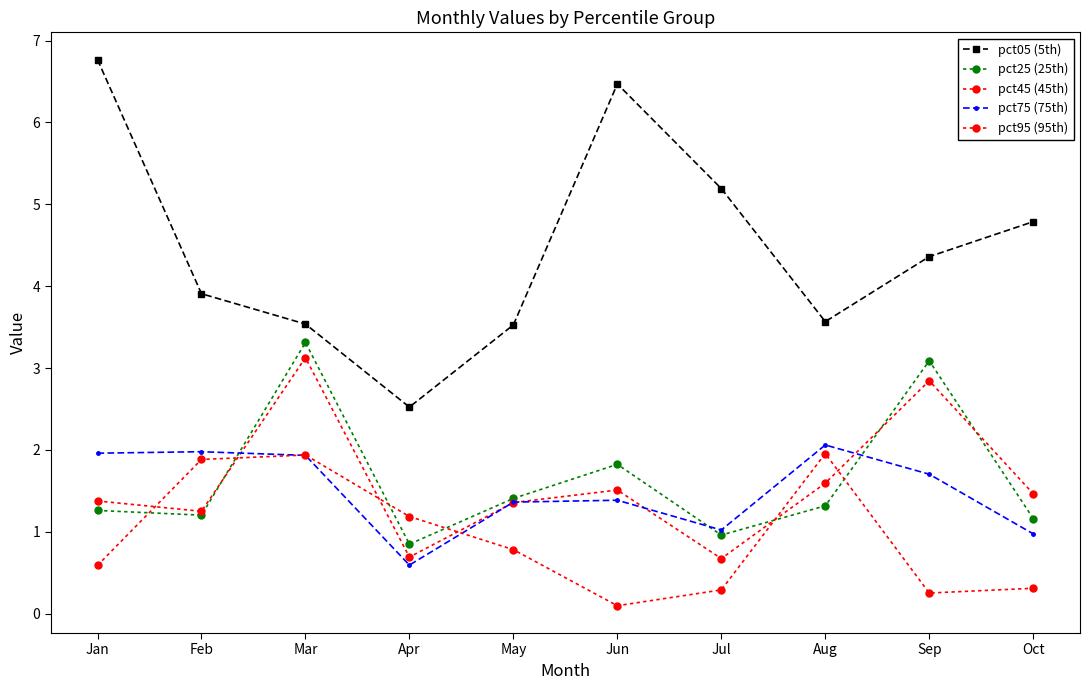

Does the chart have visible grid lines?

No